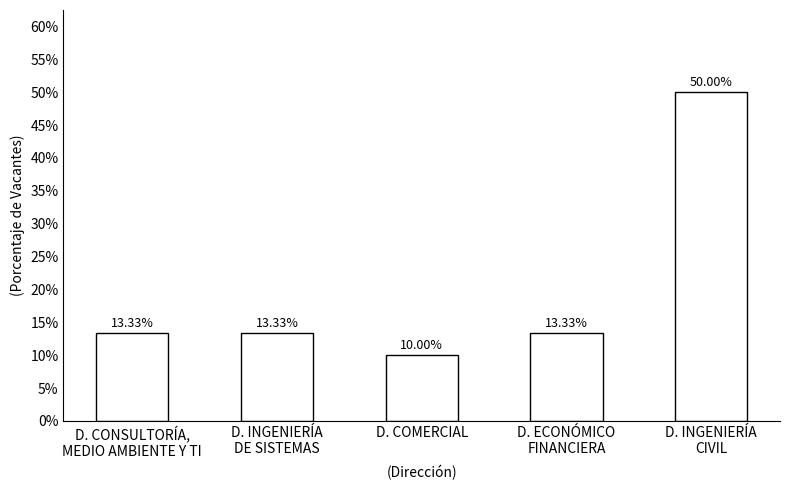

How many bars are there in total?

5